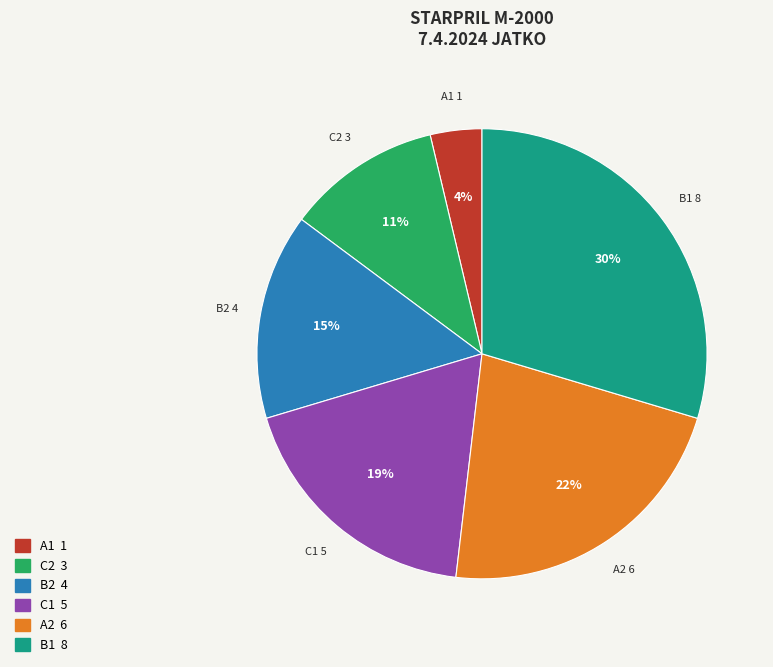

How many segments does this pie chart have?

6